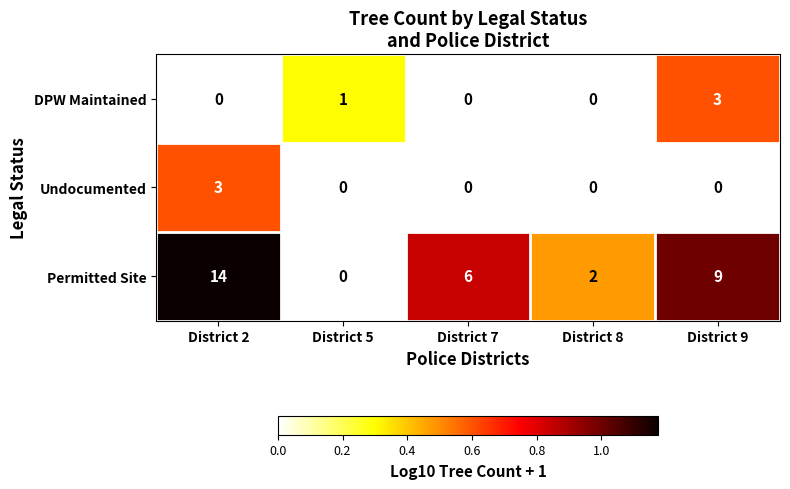

Rank the categories by Permitted Site value from highest to lowest.

District 2, District 9, District 7, District 8, District 5